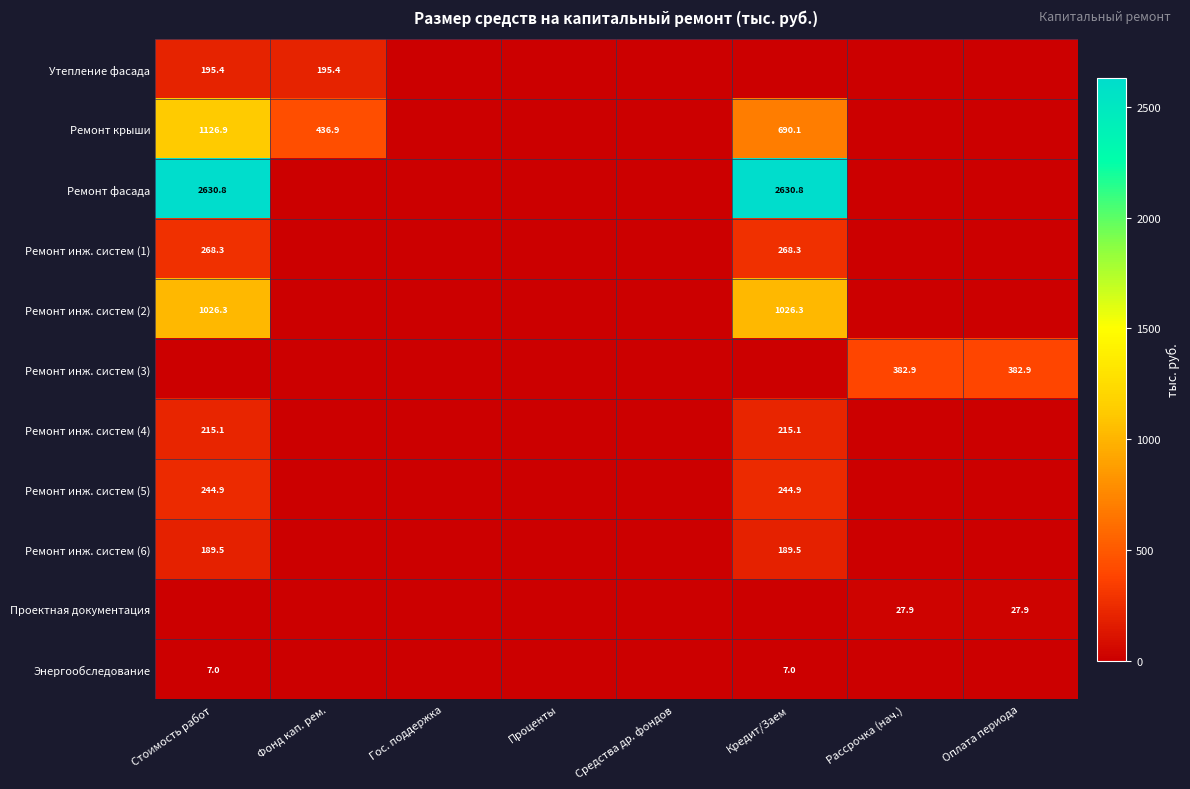

At which category does the chart reach its peak across all series?

Стоимость работ